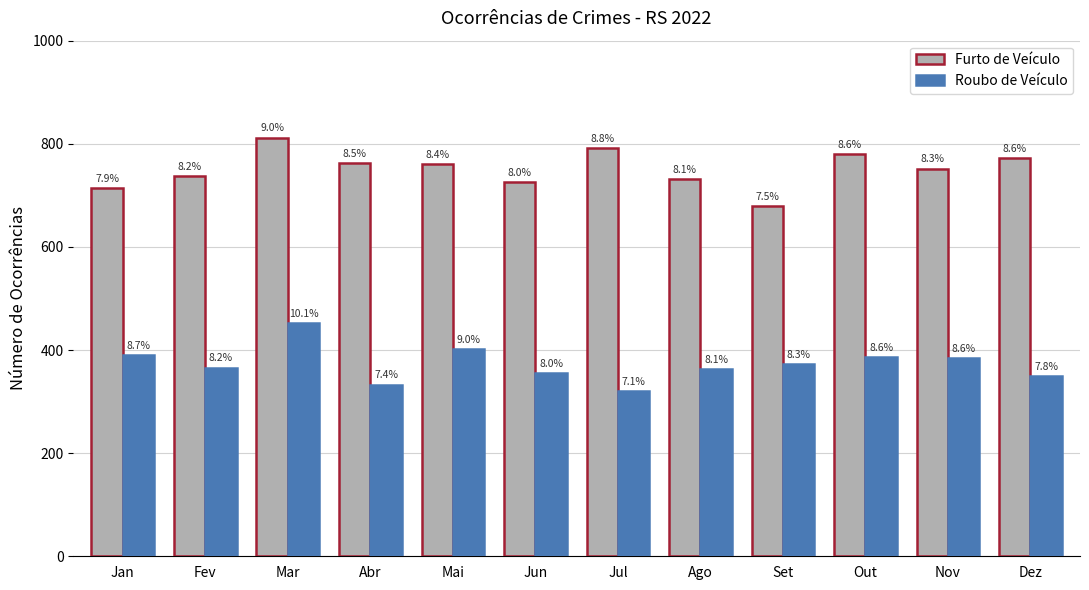

List the labels in order of Furto de Veículo value, largest first.

Mar, Jul, Out, Dez, Abr, Mai, Nov, Fev, Ago, Jun, Jan, Set